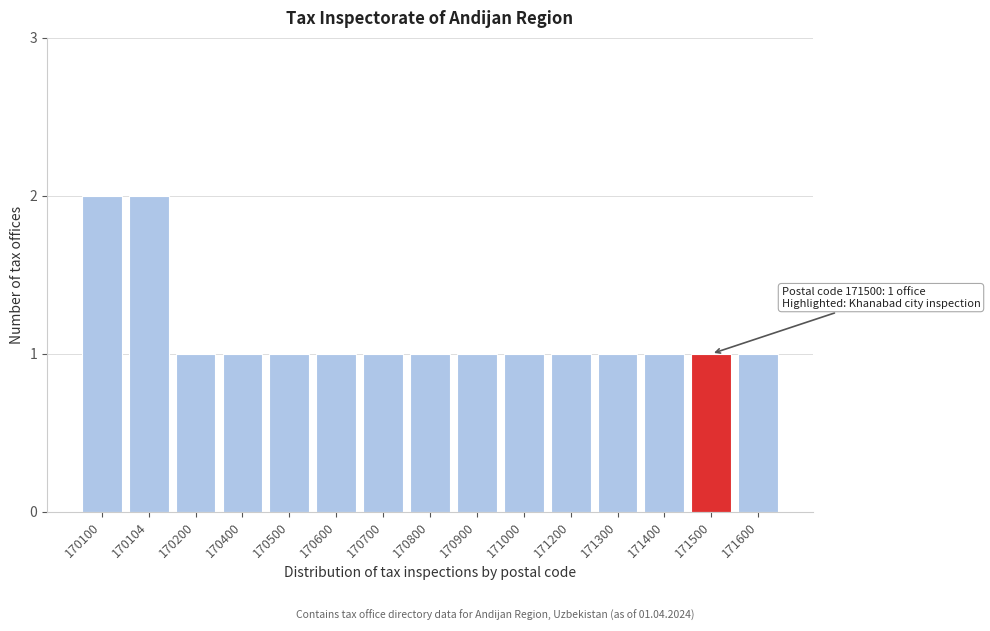

Reading left to right, what are all the values shown in this chart?

2	2	1	1	1	1	1	1	1	1	1	1	1	1	1